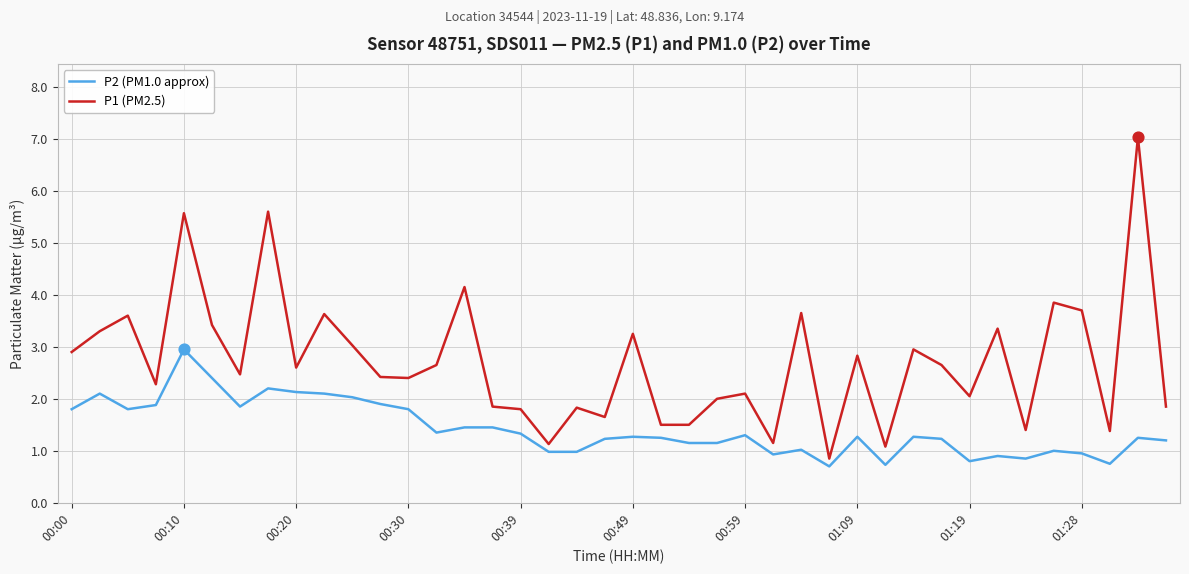

Which series has the largest range (max minus min)?

P1 (PM2.5)